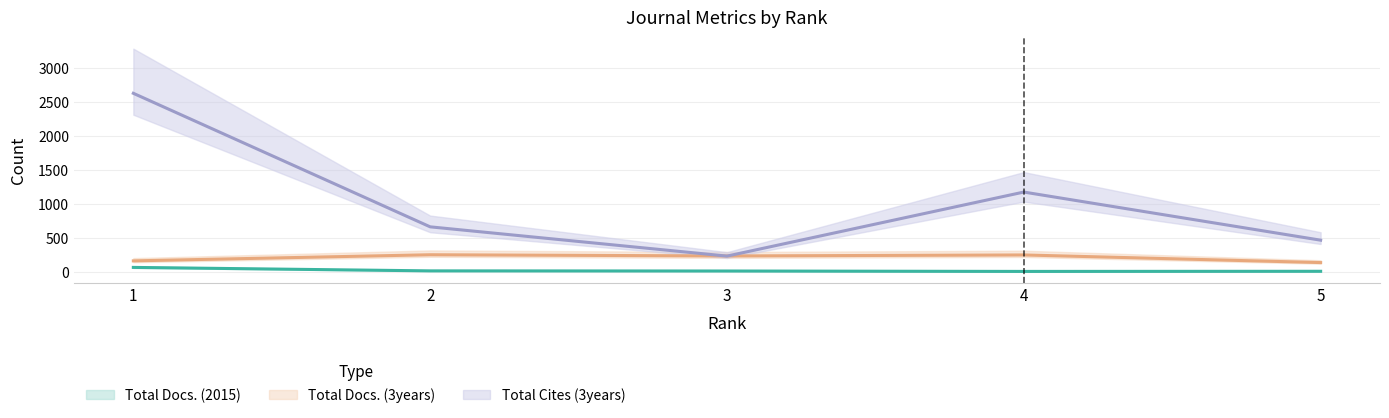

The Total Docs. (2015) series shows 4 at 4. True or false?

False